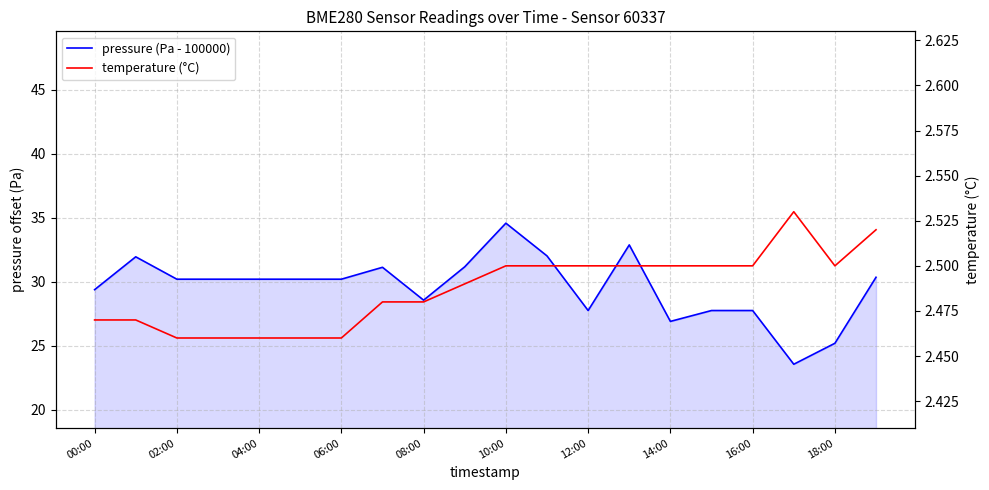

True or false: pressure (Pa - 100000) has a value of 34.7 at 18:00.

False